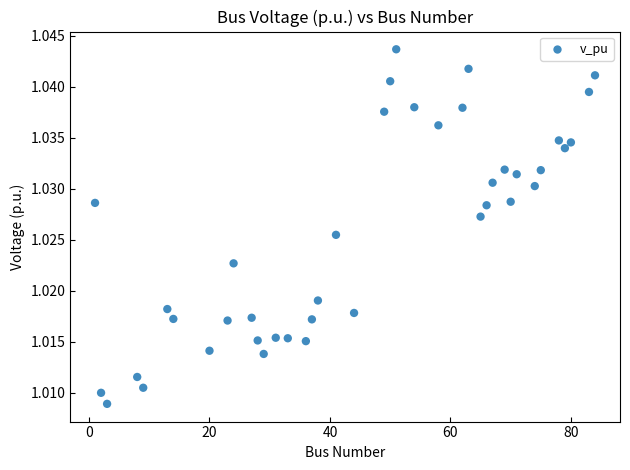

How many data points are displayed?

40